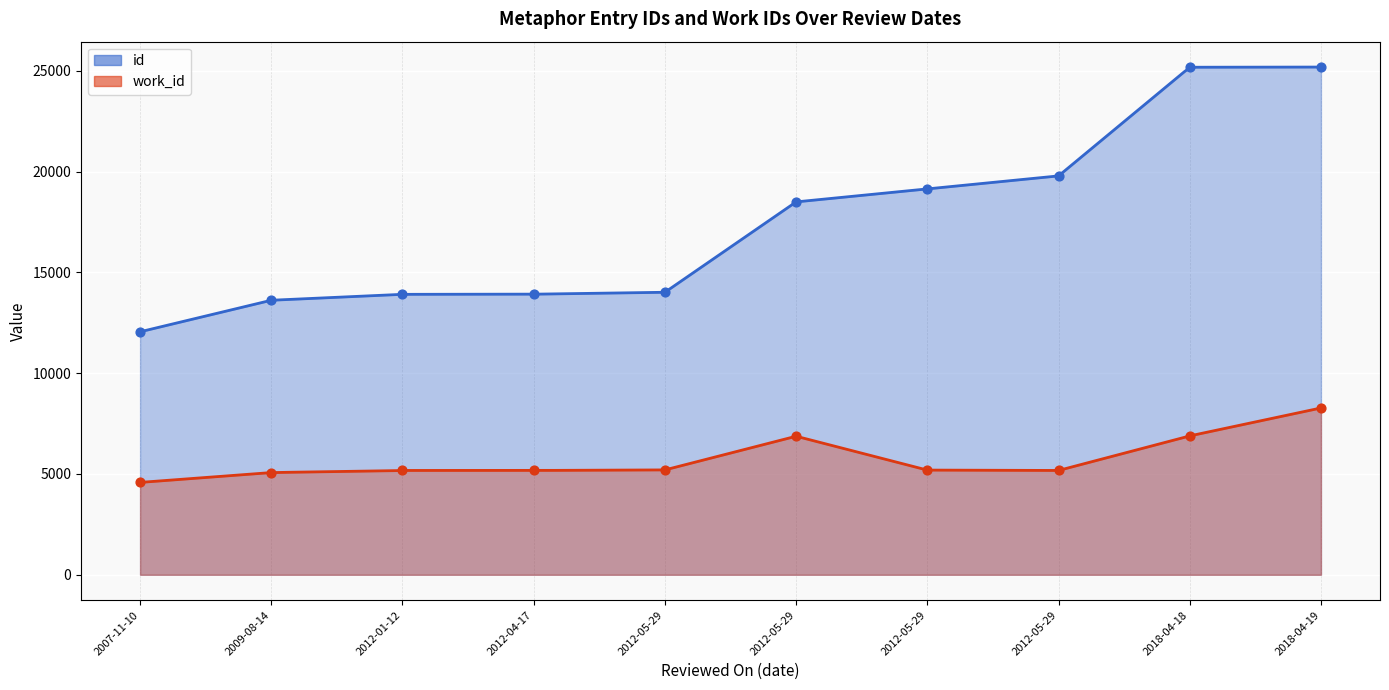

What is the total value across all series at 2012-05-29?

19215